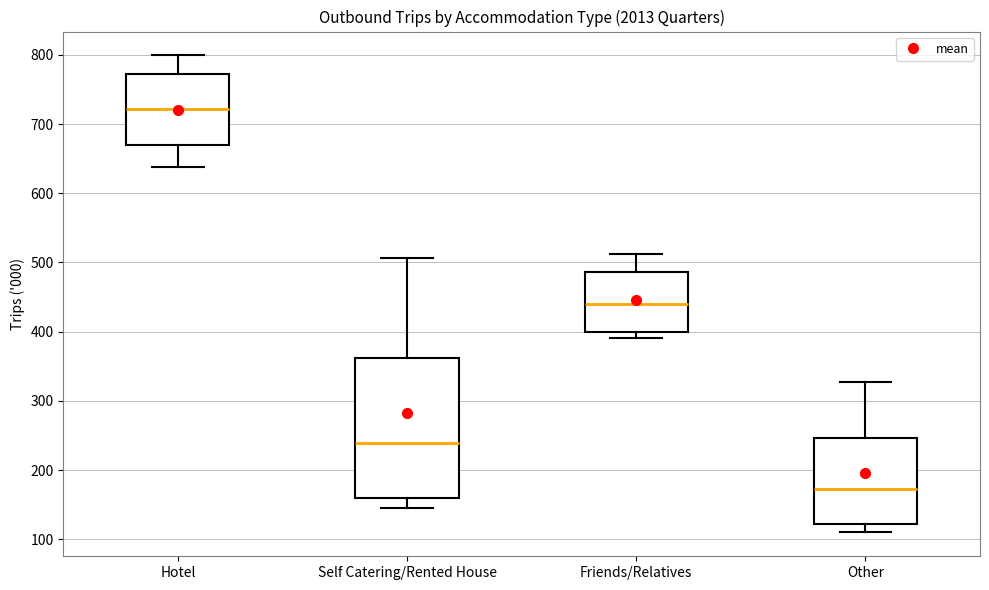

Where does the upper whisker of the box for Hotel end on the y-axis? The values are not printed on the chart, so give them approximately, as read against the axis.

800